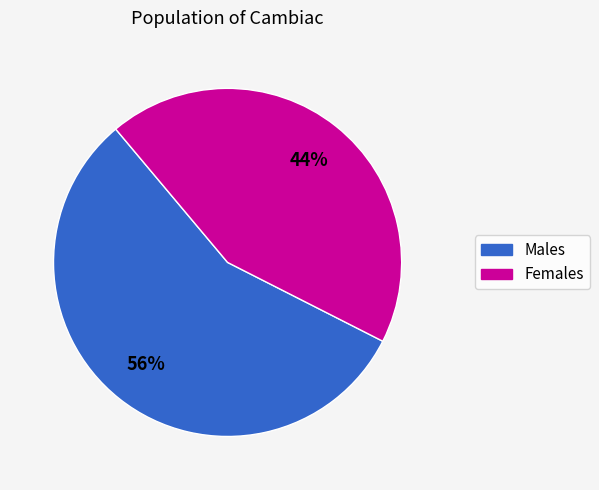

To the nearest percent, what is the average slice percentage?

50%